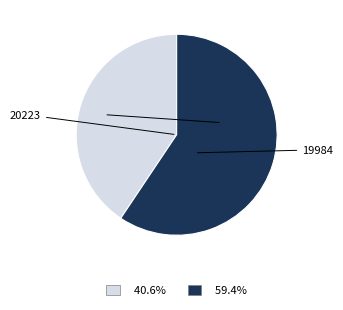

Is there any slice that represents more than half of the pie?

Yes